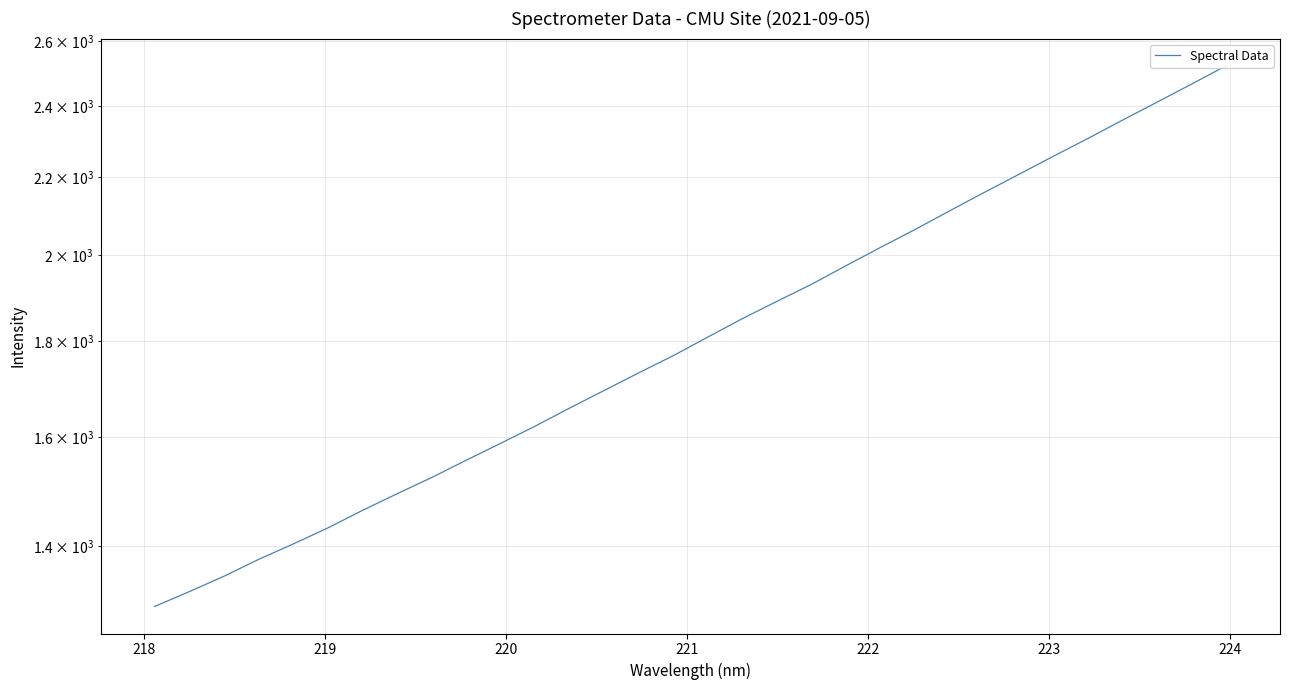

What is the smallest value displayed?

1300.2